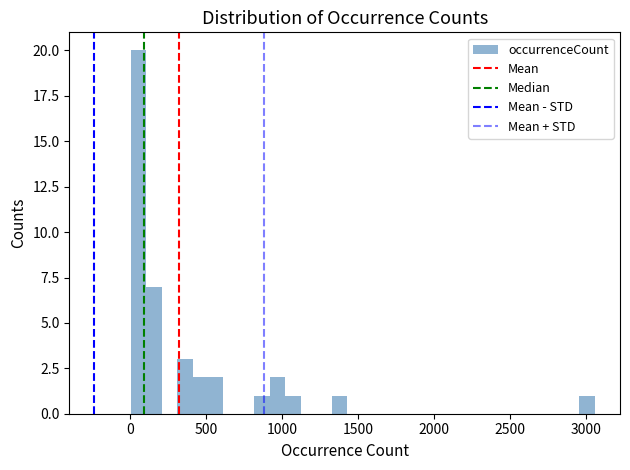

Read against the x-axis, roughly where is the centre of the tallest bar?

50